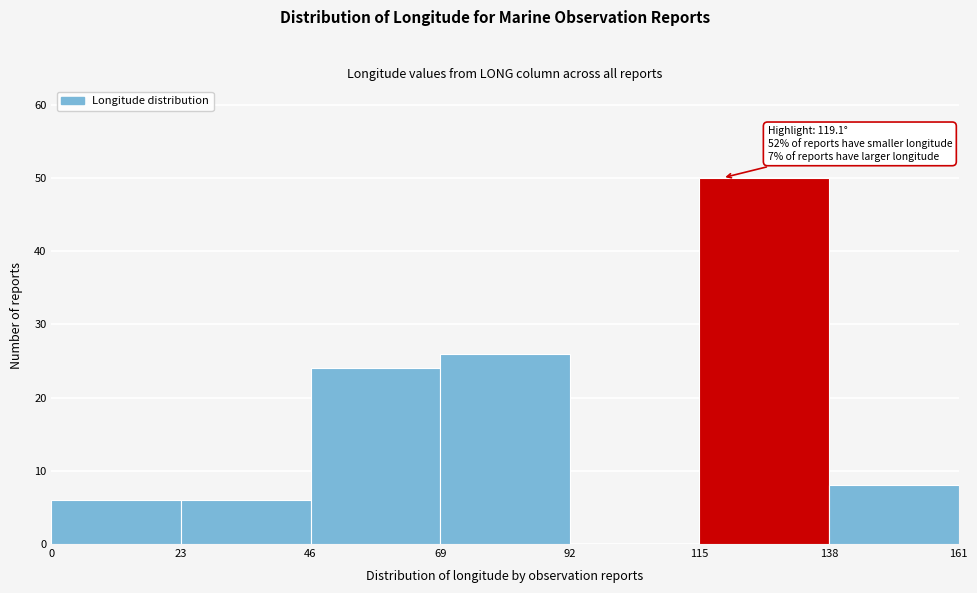

Which range on the x-axis has the tallest bar?

115 to 138